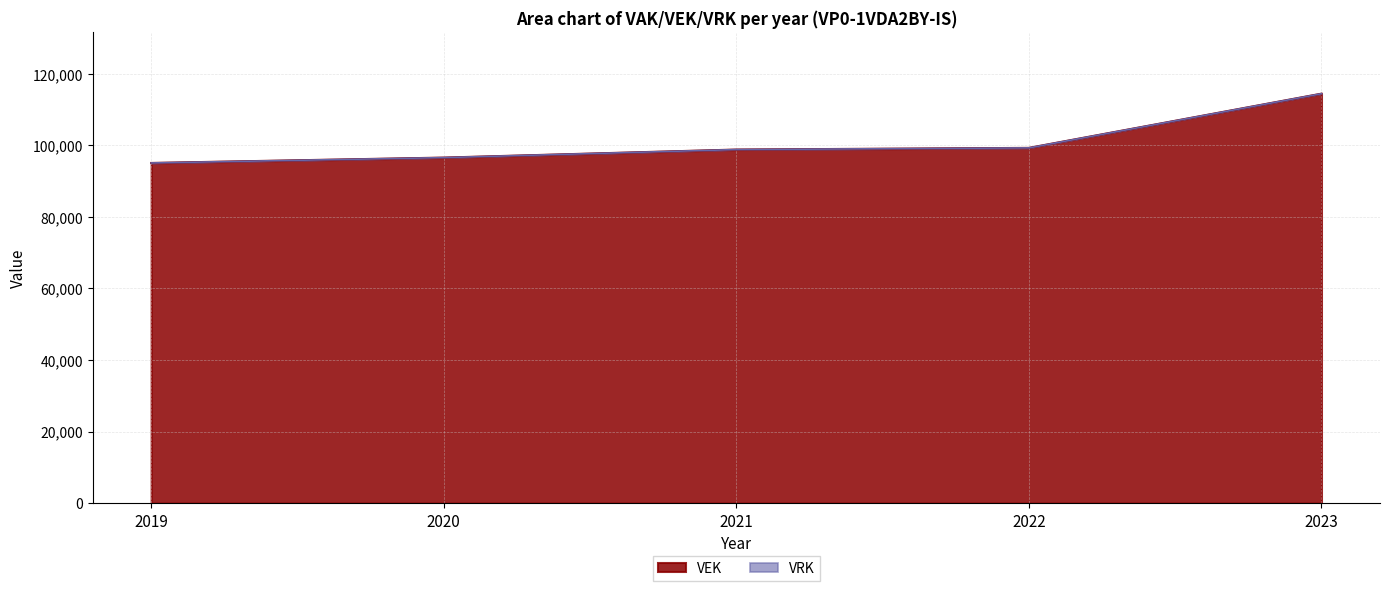

Which label corresponds to the largest value in the chart?

2023